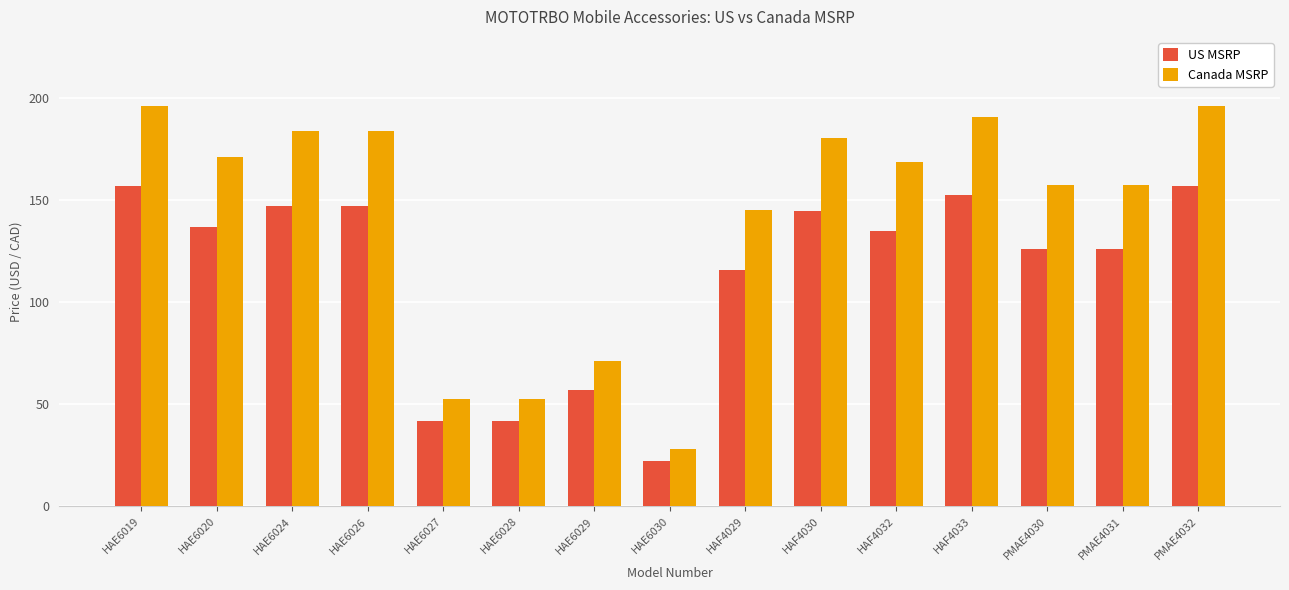

List the series in order of their peak value, lowest first.

US MSRP, Canada MSRP